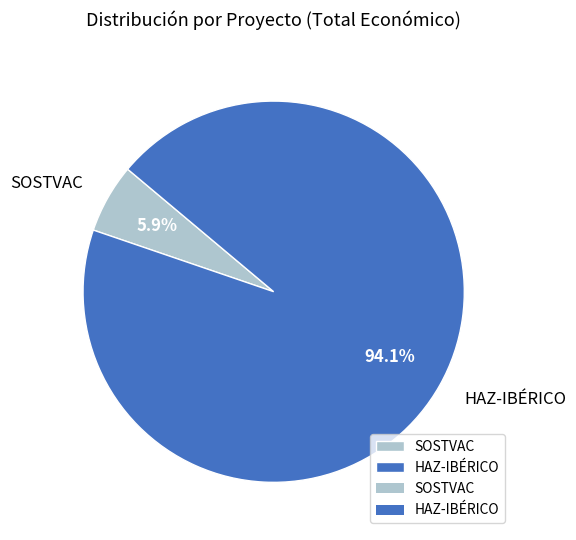

Between HAZ-IBÉRICO and SOSTVAC, which is larger?

HAZ-IBÉRICO